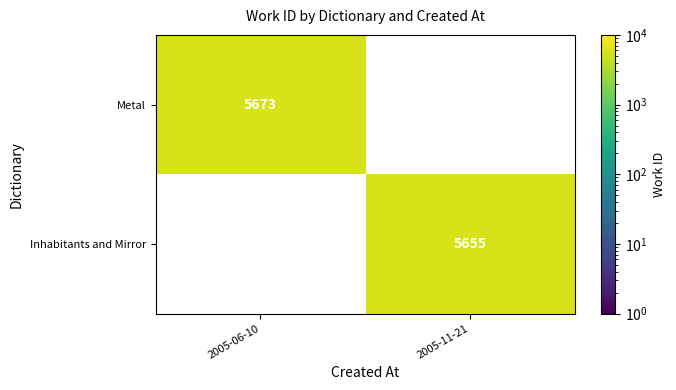

How many categories are shown in the chart?

2